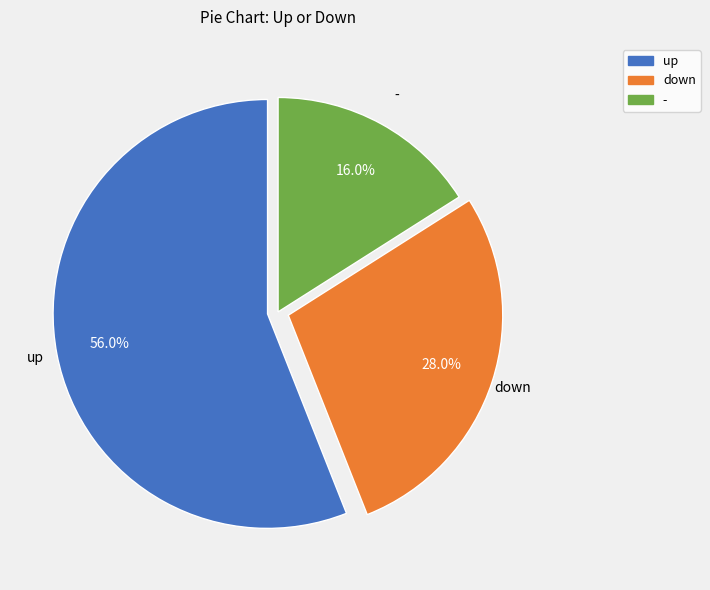

To the nearest percent, what is the difference between the largest and smallest slice percentages?

40%